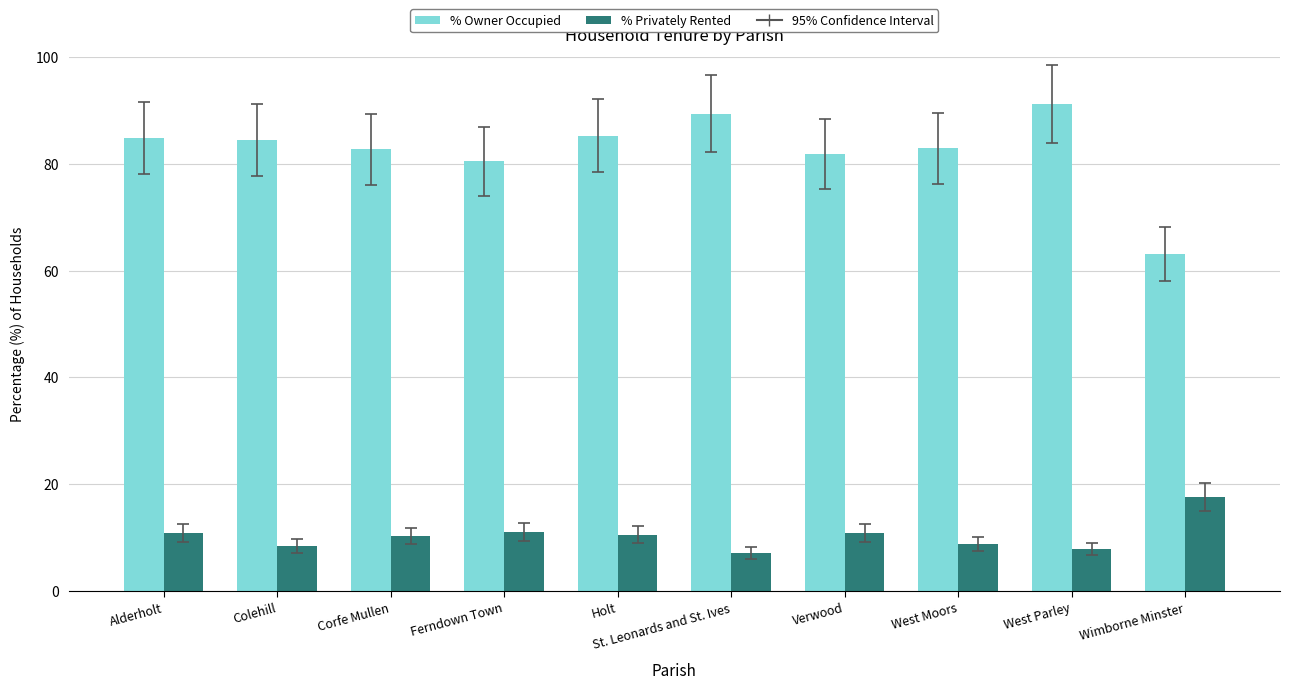

At West Moors, list the series in order from largest to smallest.

% Owner Occupied, % Privately Rented